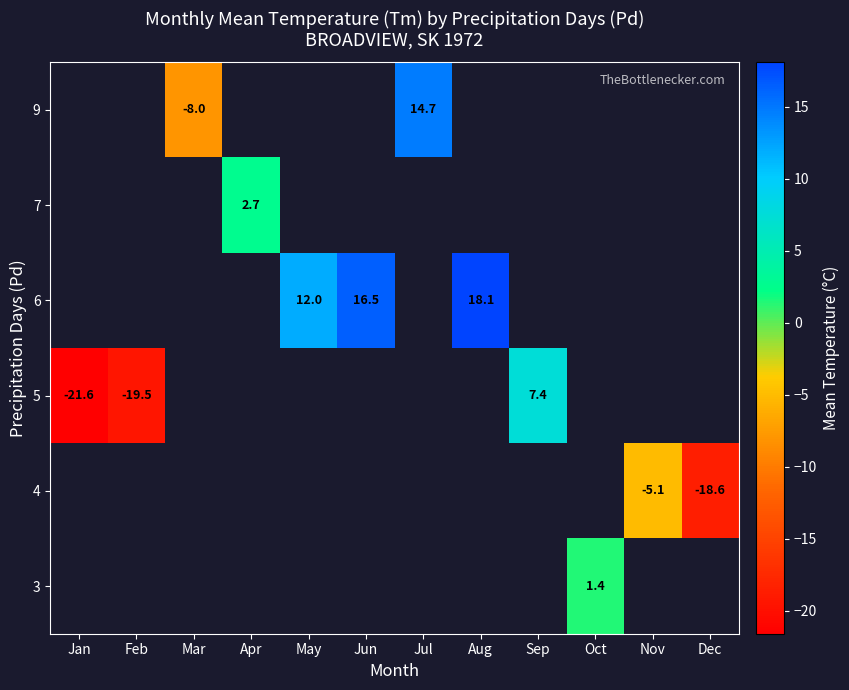

Is it true that 4 equals -7.3 at Nov?

False